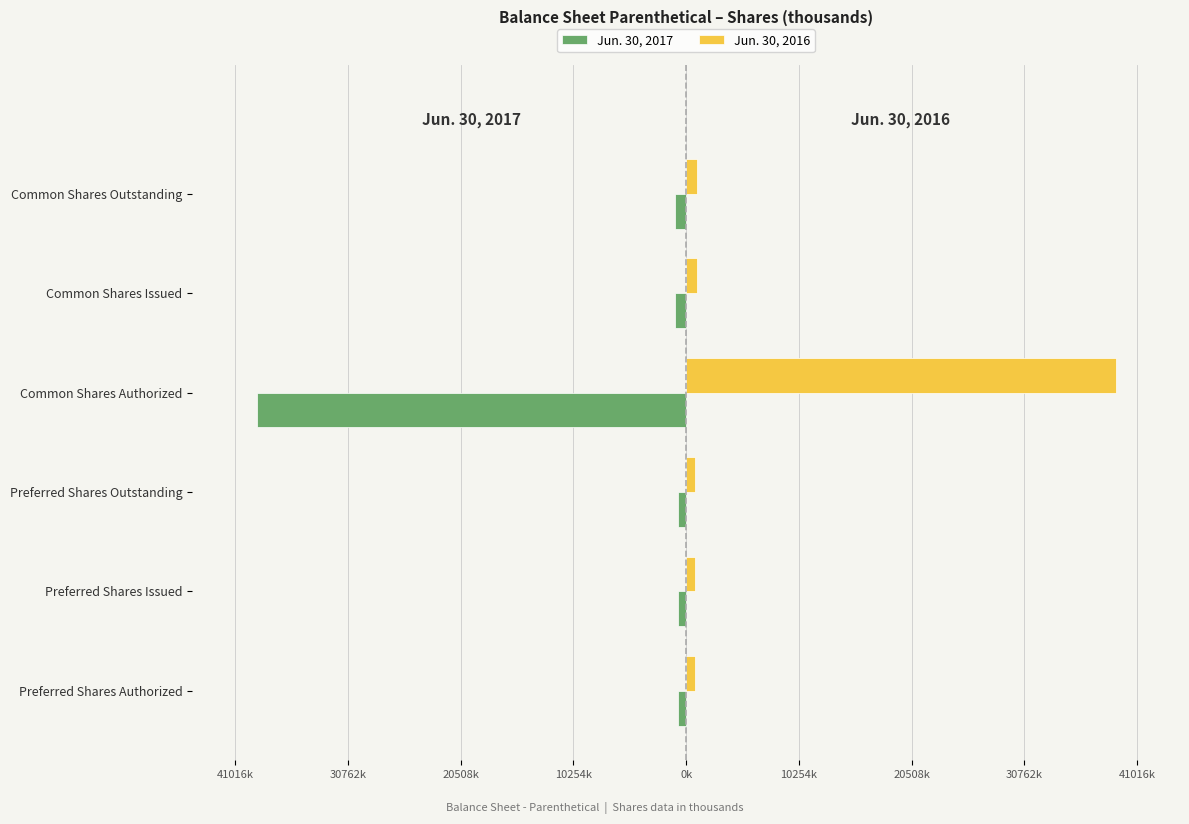

What are all the series names shown in the legend?

Jun. 30, 2017, Jun. 30, 2016